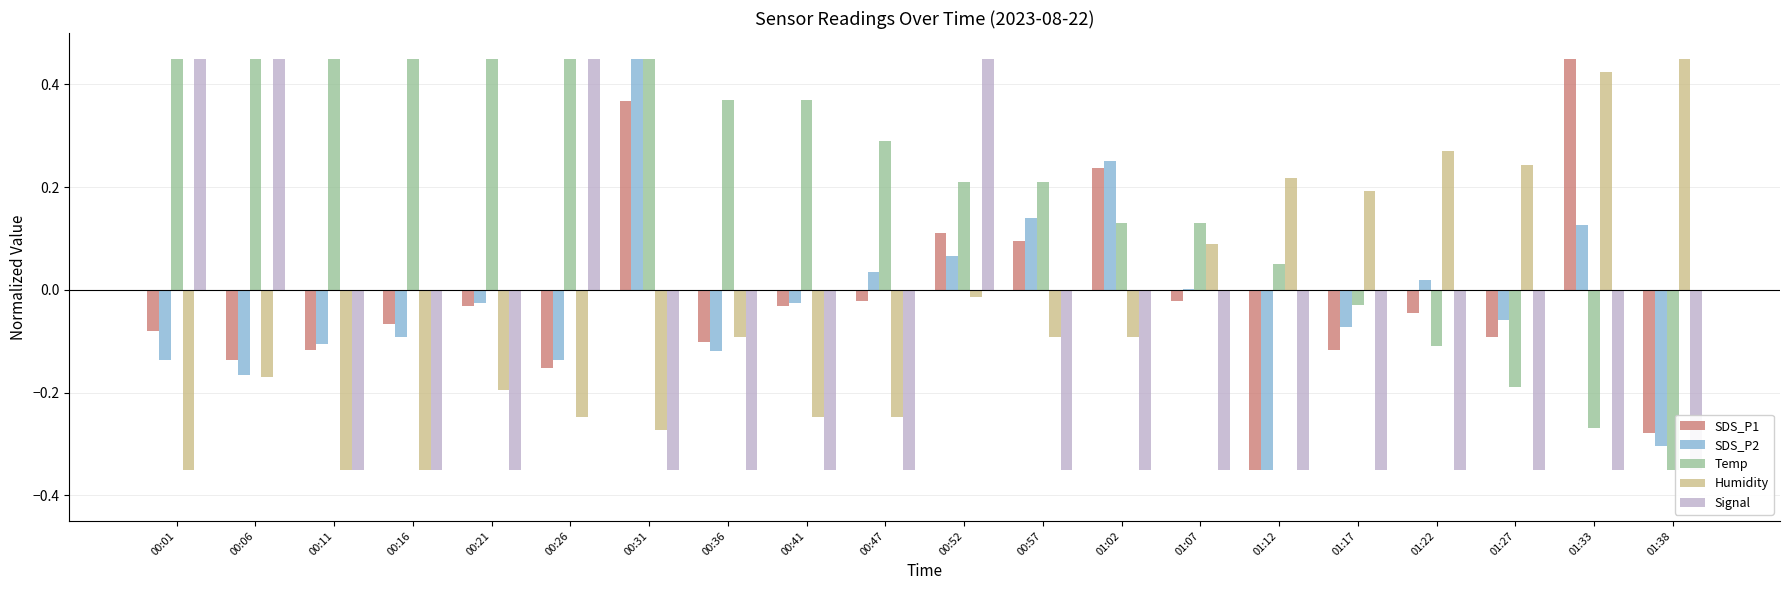

What are all the series names shown in the legend?

SDS_P1, SDS_P2, Temp, Humidity, Signal